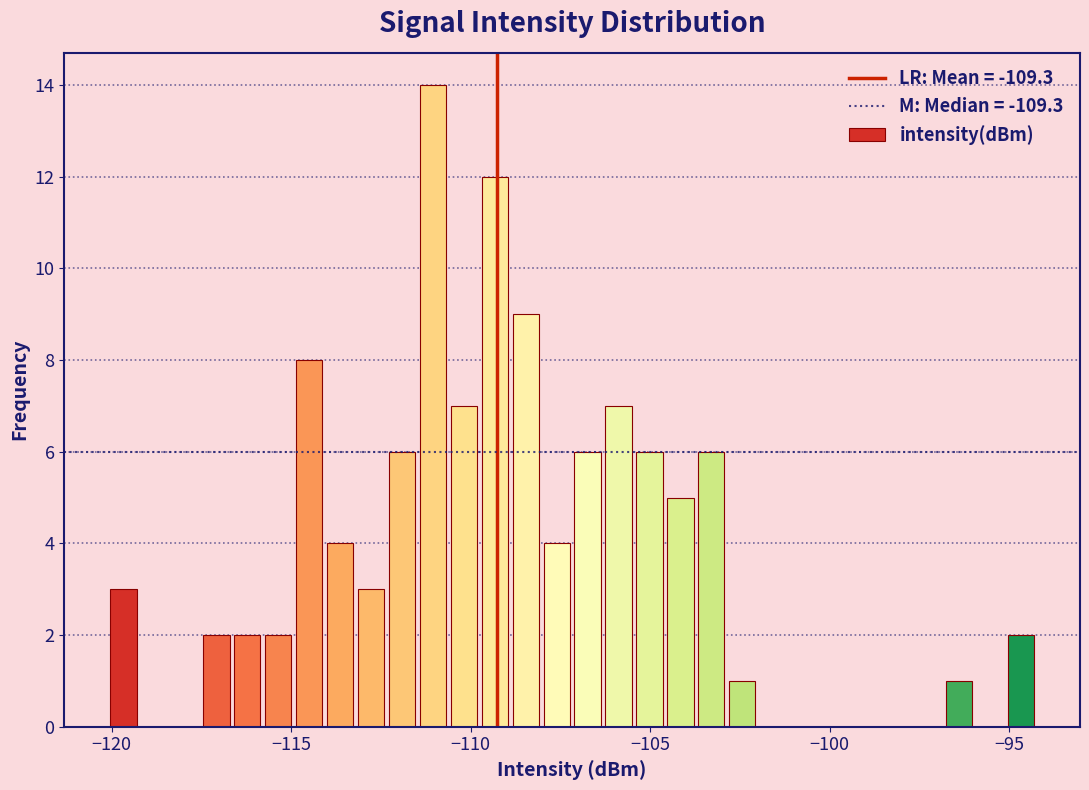

Around what value on the x-axis is the tallest bar? Give the approximate position of its centre, as read against the axis.

-111.0